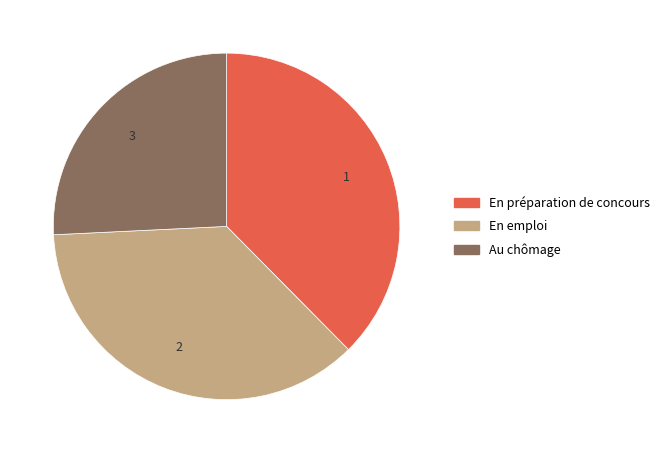

Is there a majority slice in this chart?

No